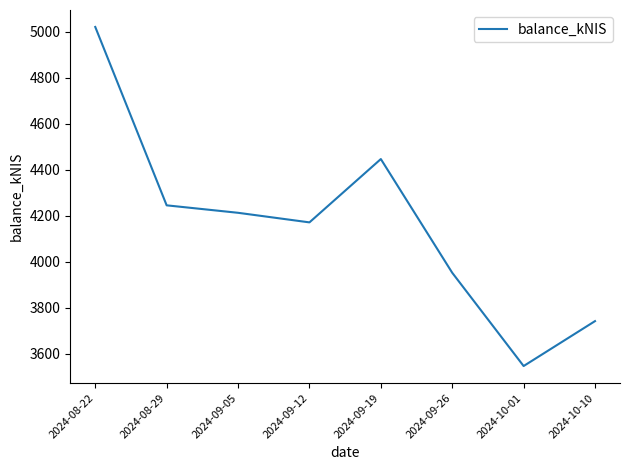

Reading right to left, list all the values displayed in this chart.

2024-10-10=3742.1	2024-10-01=3546.8	2024-09-26=3952.3	2024-09-19=4446.7	2024-09-12=4171.4	2024-09-05=4213.0	2024-08-29=4245.5	2024-08-22=5021.0